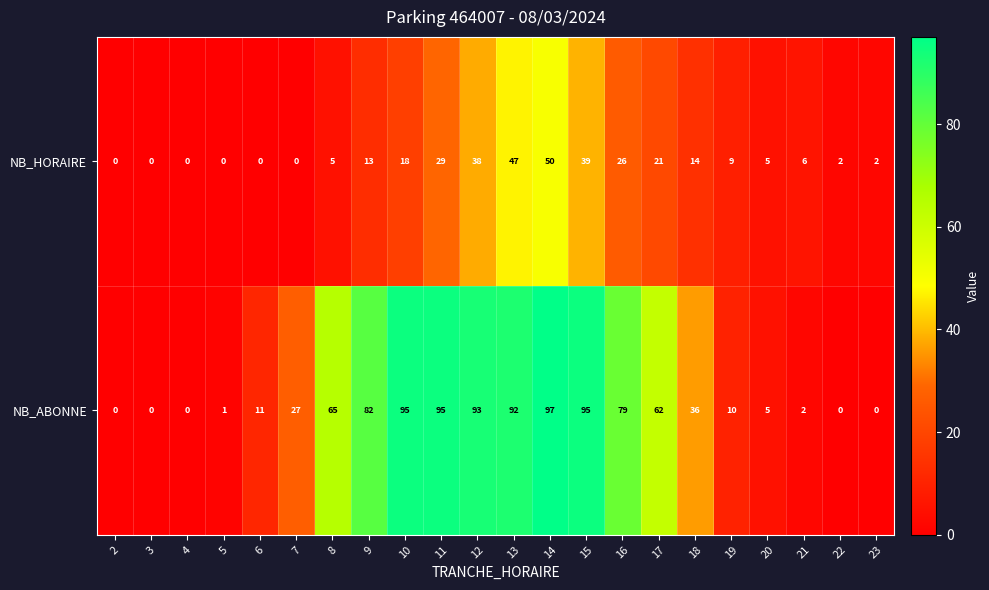

What is the highest value of the NB_HORAIRE series?

50